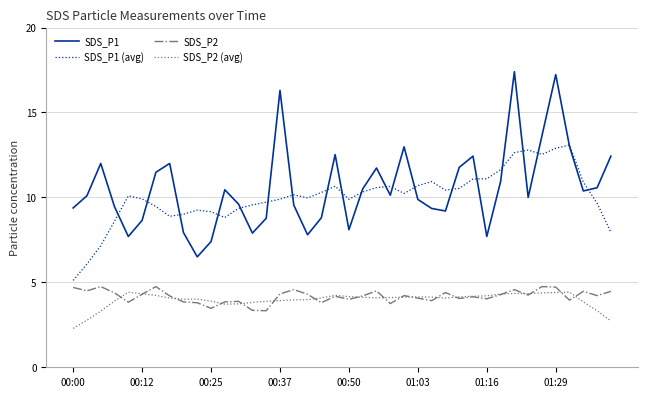

What are all the series names shown in the legend?

SDS_P1, SDS_P1 (avg), SDS_P2, SDS_P2 (avg)